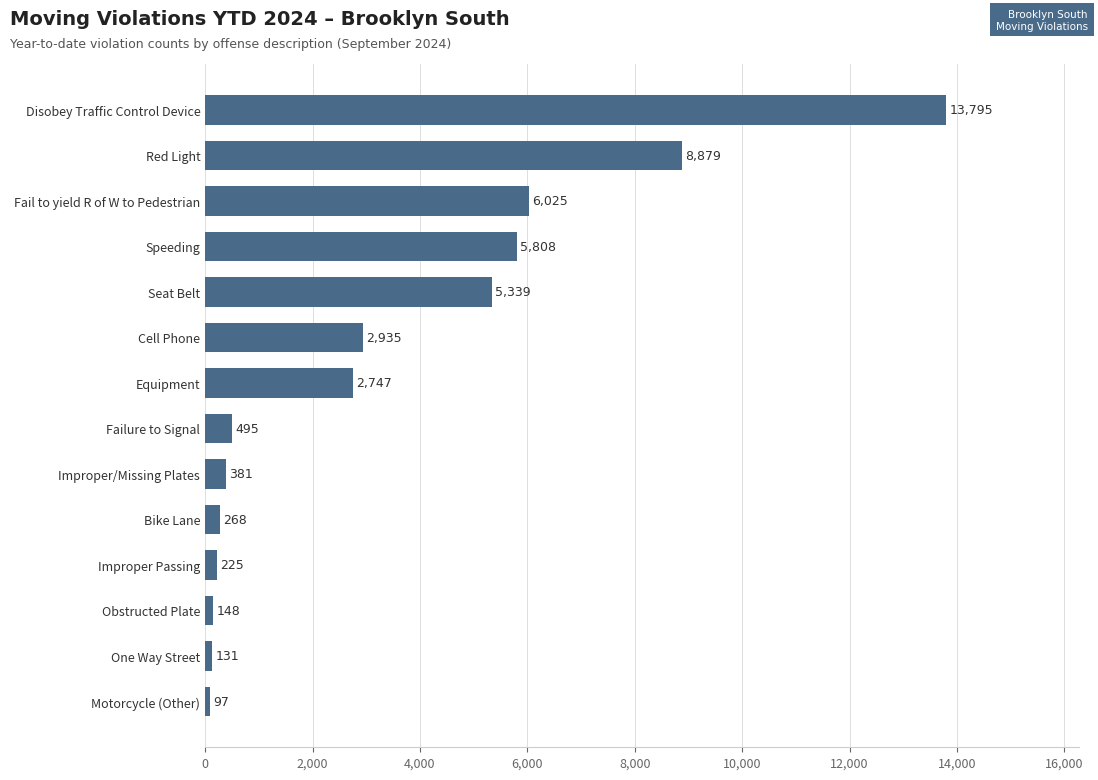

What value does the data have at Motorcycle (Other)?

97